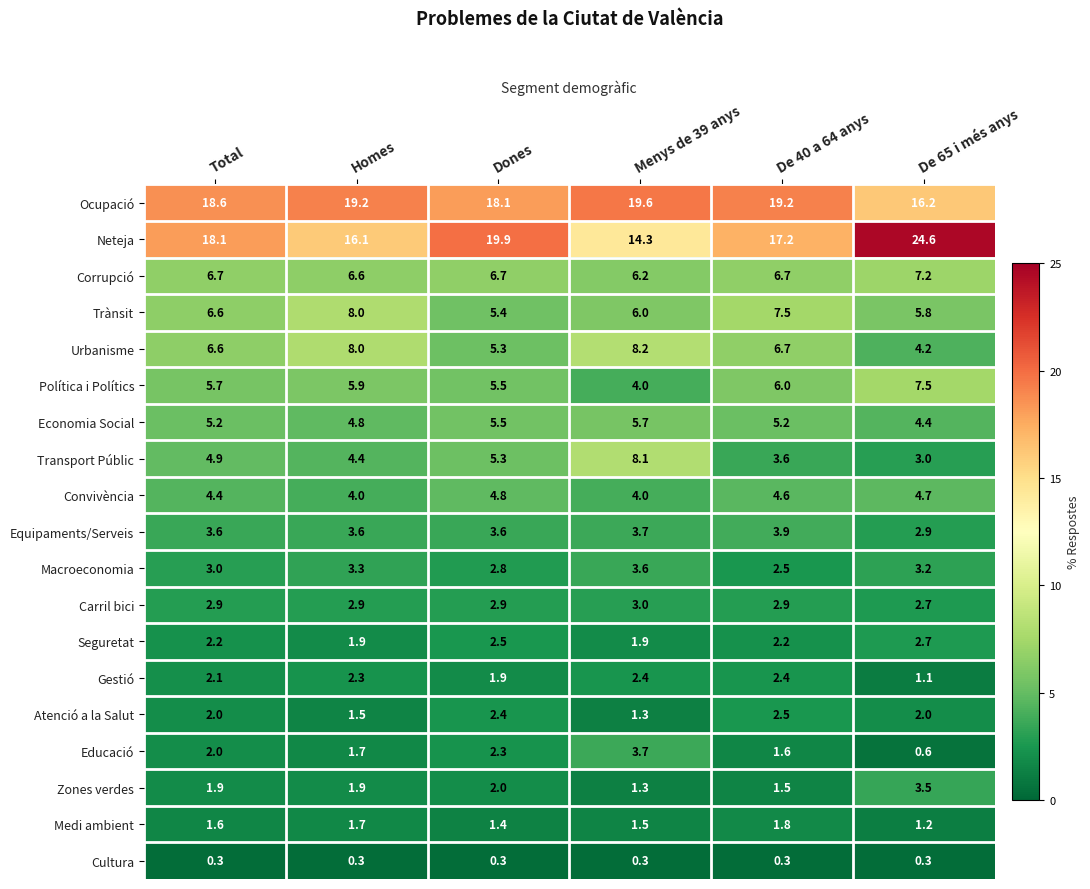

True or false: Convivència has a value of 4.0 at Menys de 39 anys.

True